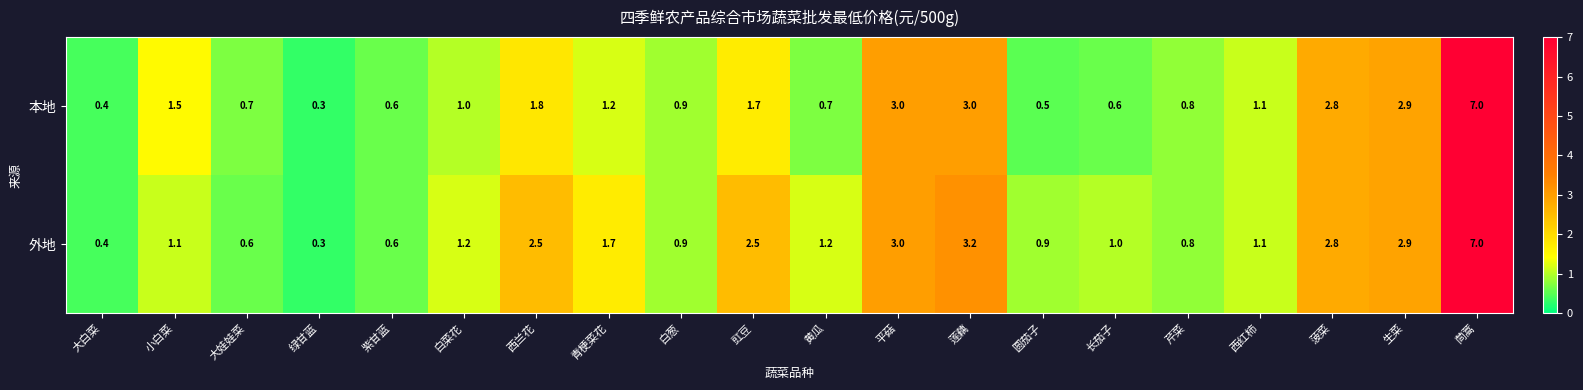

Count the number of categories in the chart.

20